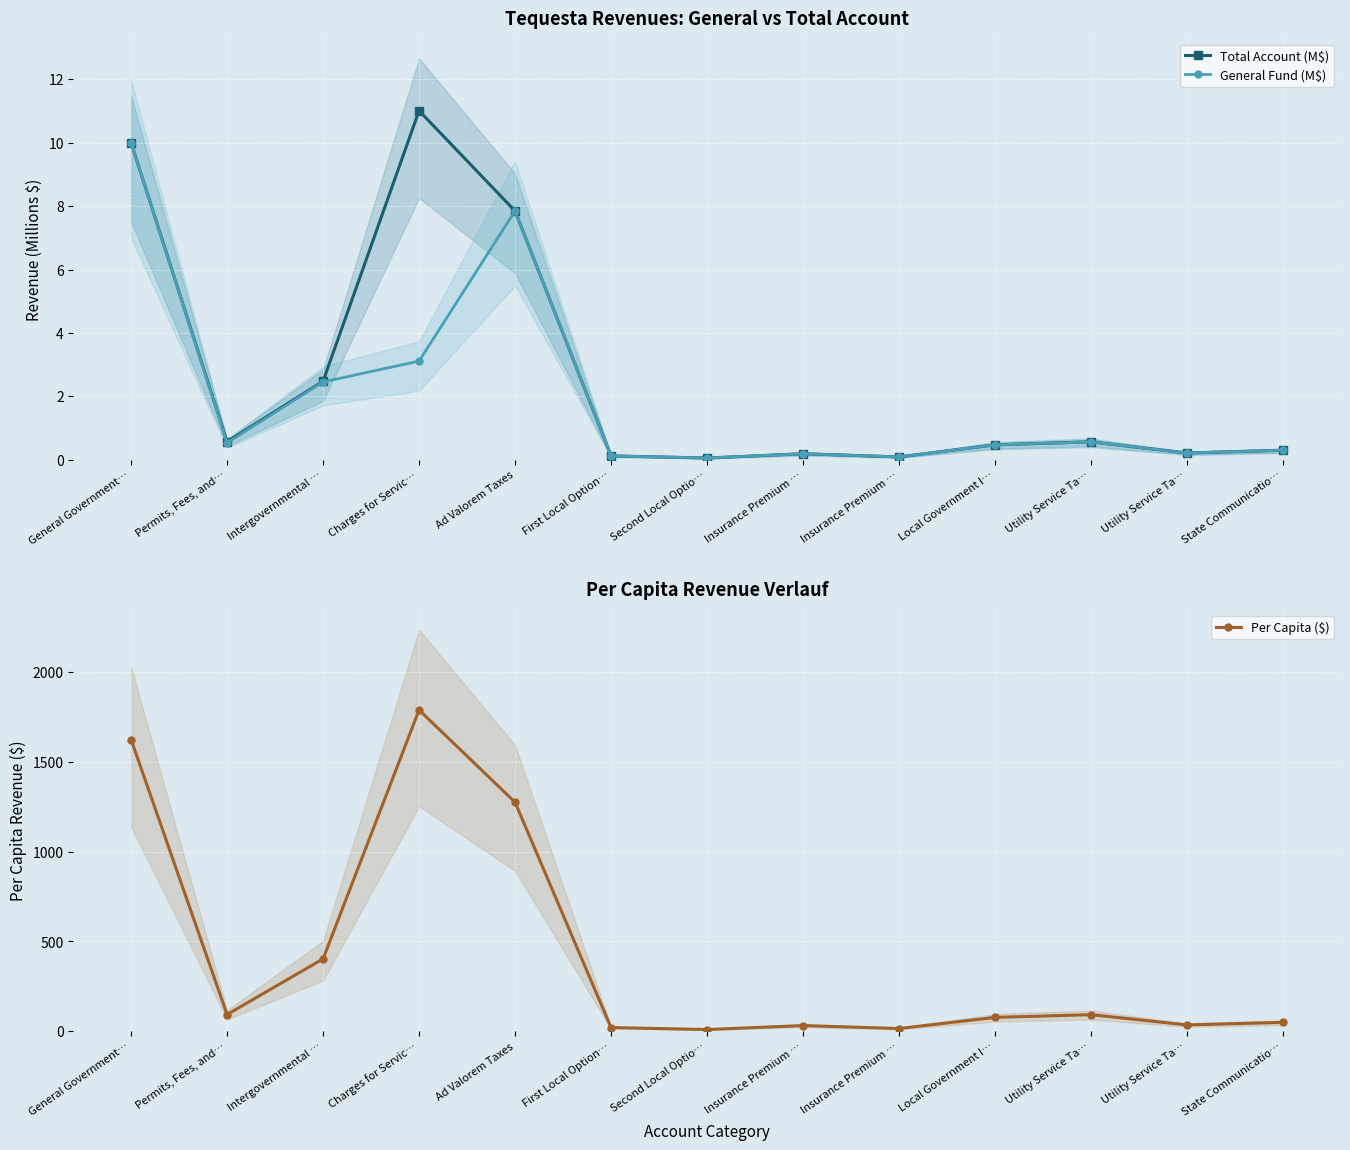

List the labels in order of Per Capita ($) value, smallest first.

Second Local Optio…, Insurance Premium …, First Local Option…, Insurance Premium …, Utility Service Ta…, State Communicatio…, Local Government I…, Utility Service Ta…, Permits, Fees, and…, Intergovernmental …, Ad Valorem Taxes, General Government…, Charges for Servic…